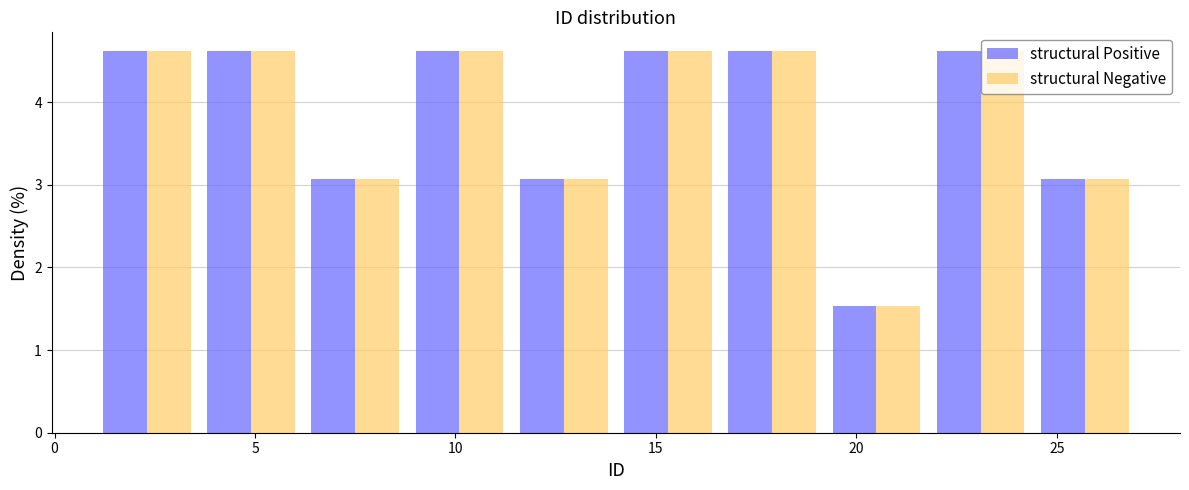

What is the height of the structural Positive bar covering 14.0 to 16.6 on the x-axis? Neither the bar edges nor the heights are printed on the chart, so give them approximately, as read against the axes.

4.6